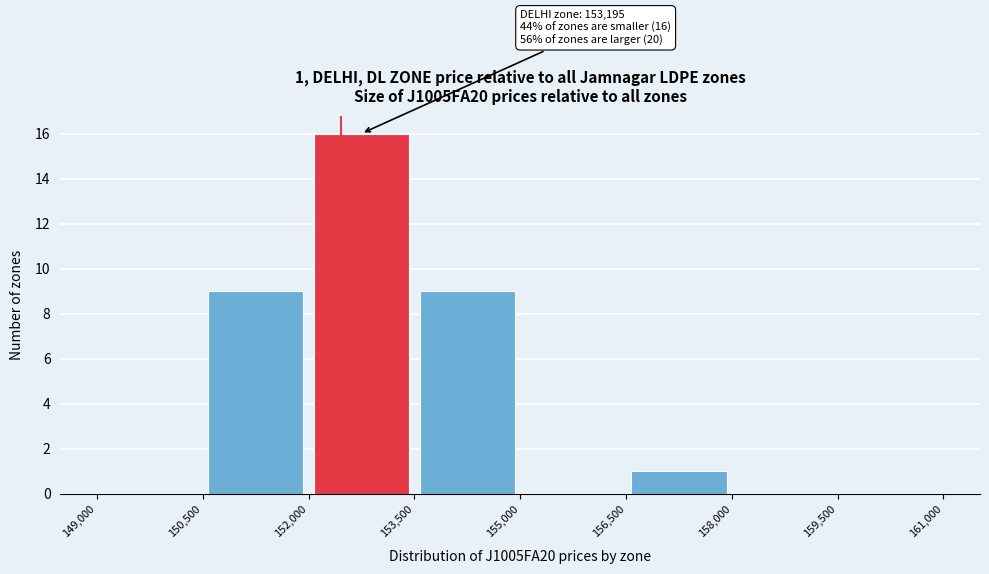

Over which range of the x-axis is the bar tallest?

152,000 to 153,500